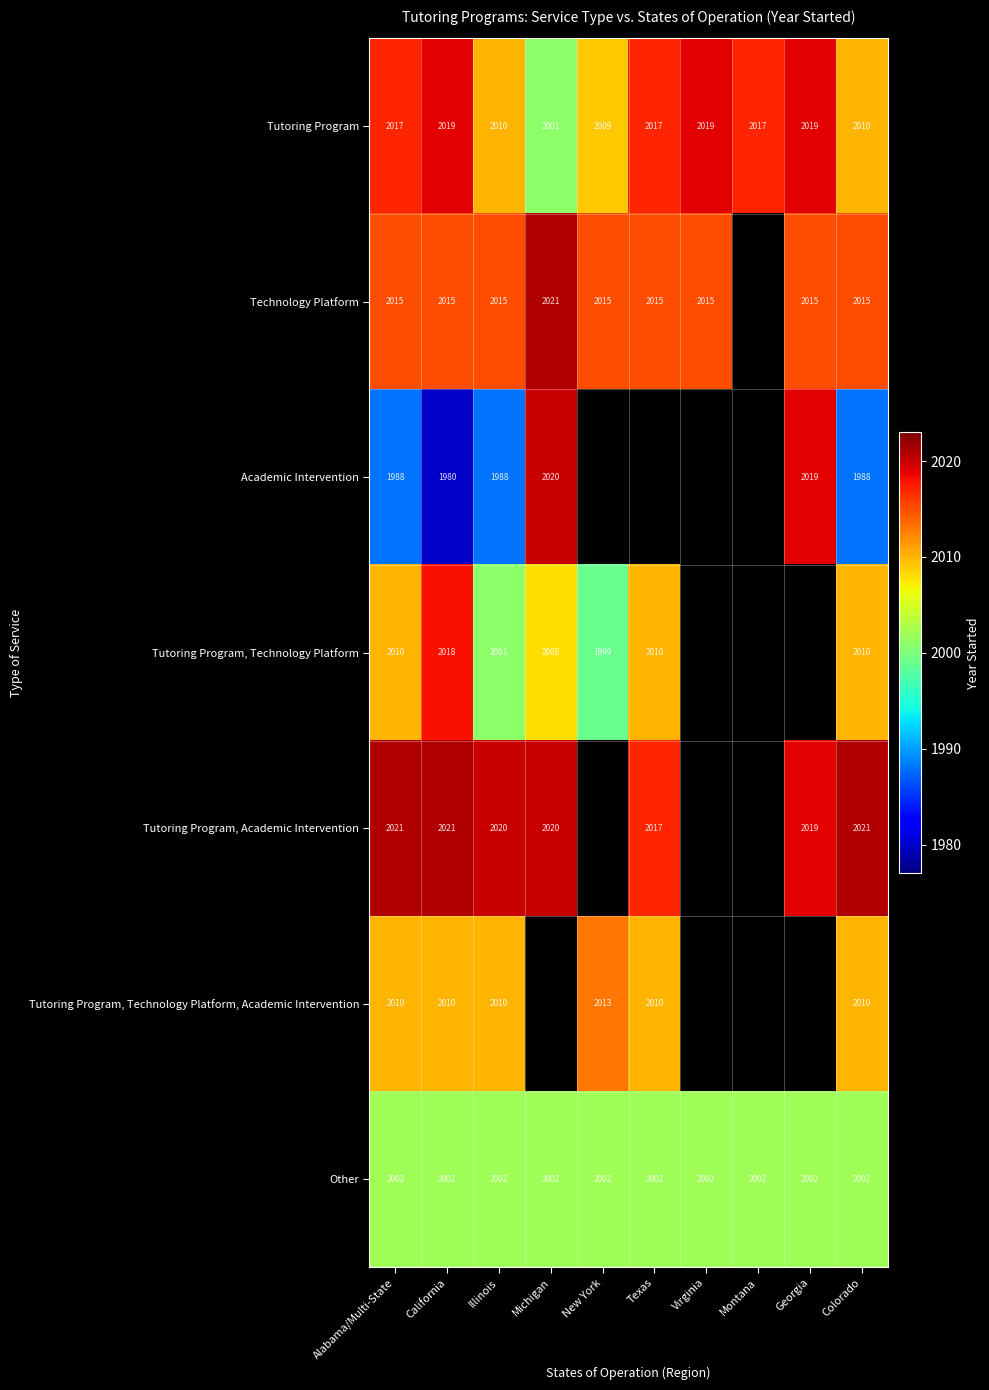

What is the sum of the Technology Platform values at Michigan and Illinois?

4036